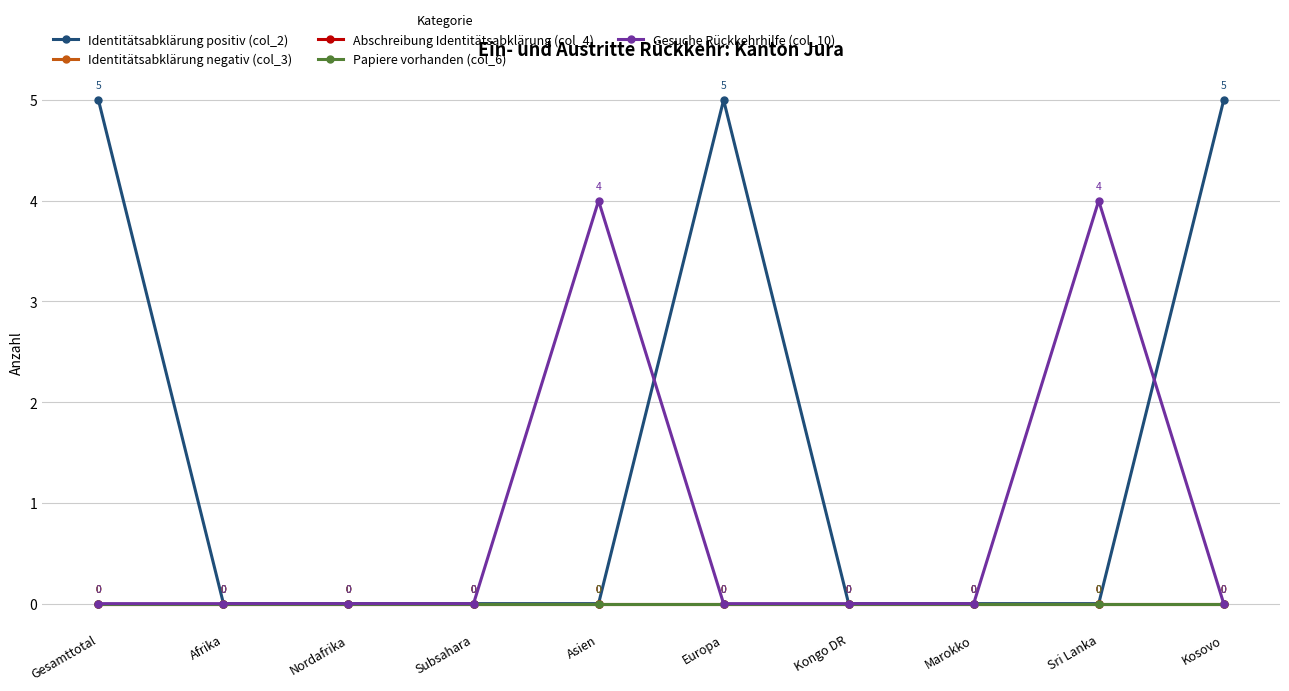

What is the average value of the Gesuche Rückkehrhilfe (col_10) series?

1